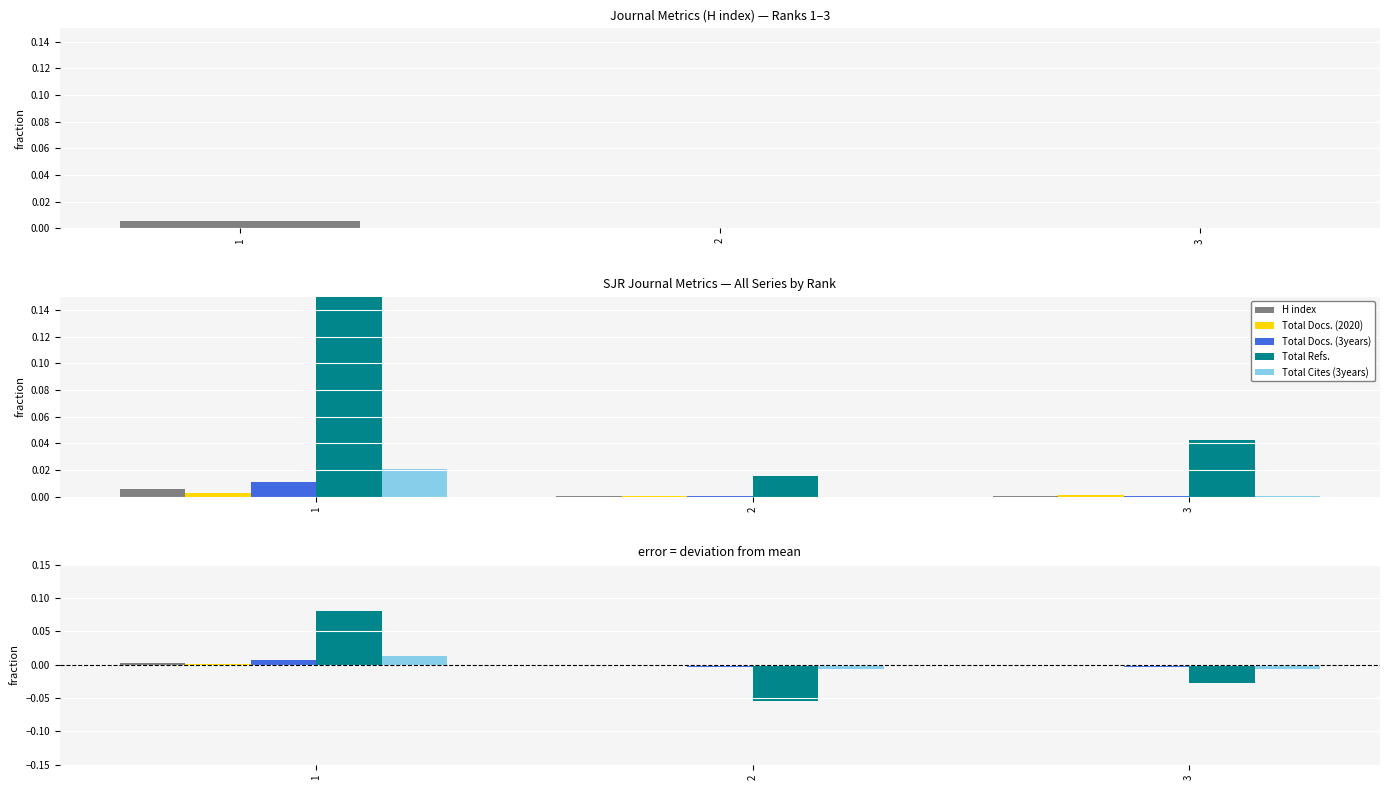

Reading left to right, what are all the values shown in this chart?

H index: 1=0.0	2=-0.0	3=-0.0
Total Docs. (2020): 1=0.0	2=-0.0	3=-0.0
Total Docs. (3years): 1=0.0	2=-0.0	3=-0.0
Total Refs.: 1=0.1	2=-0.1	3=-0.0
Total Cites (3years): 1=0.0	2=-0.0	3=-0.0